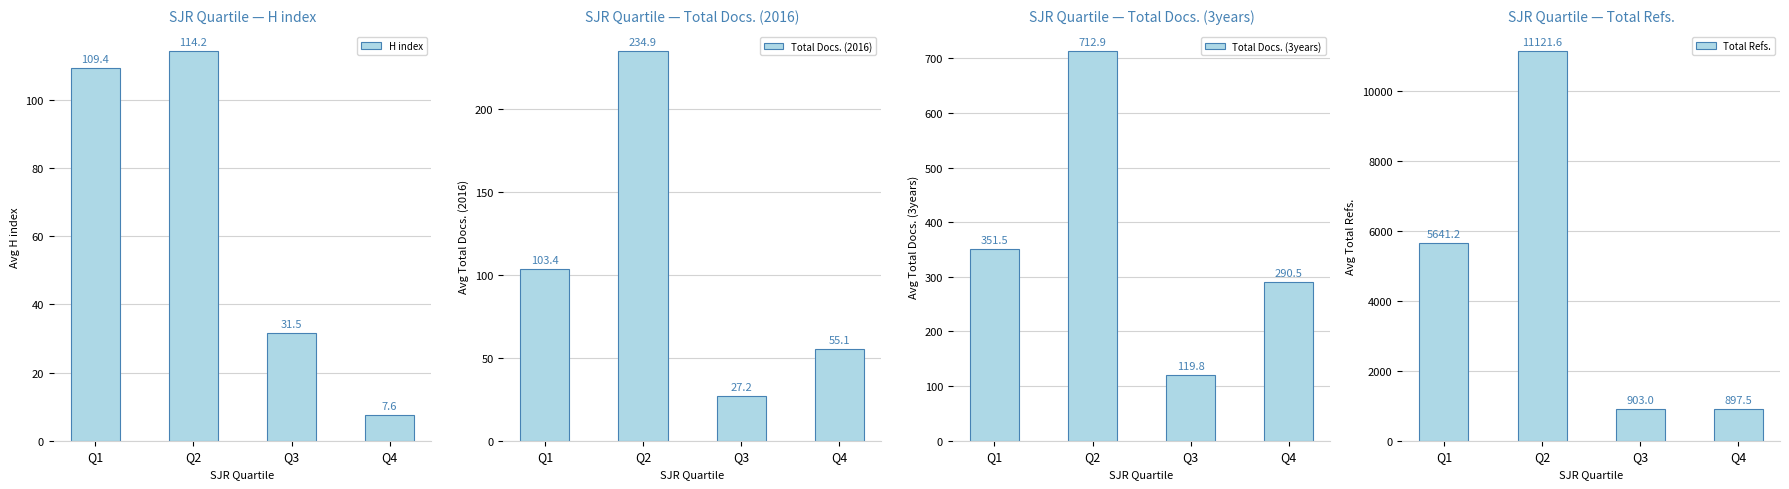

At which category is the sum across all series the highest?

Q2